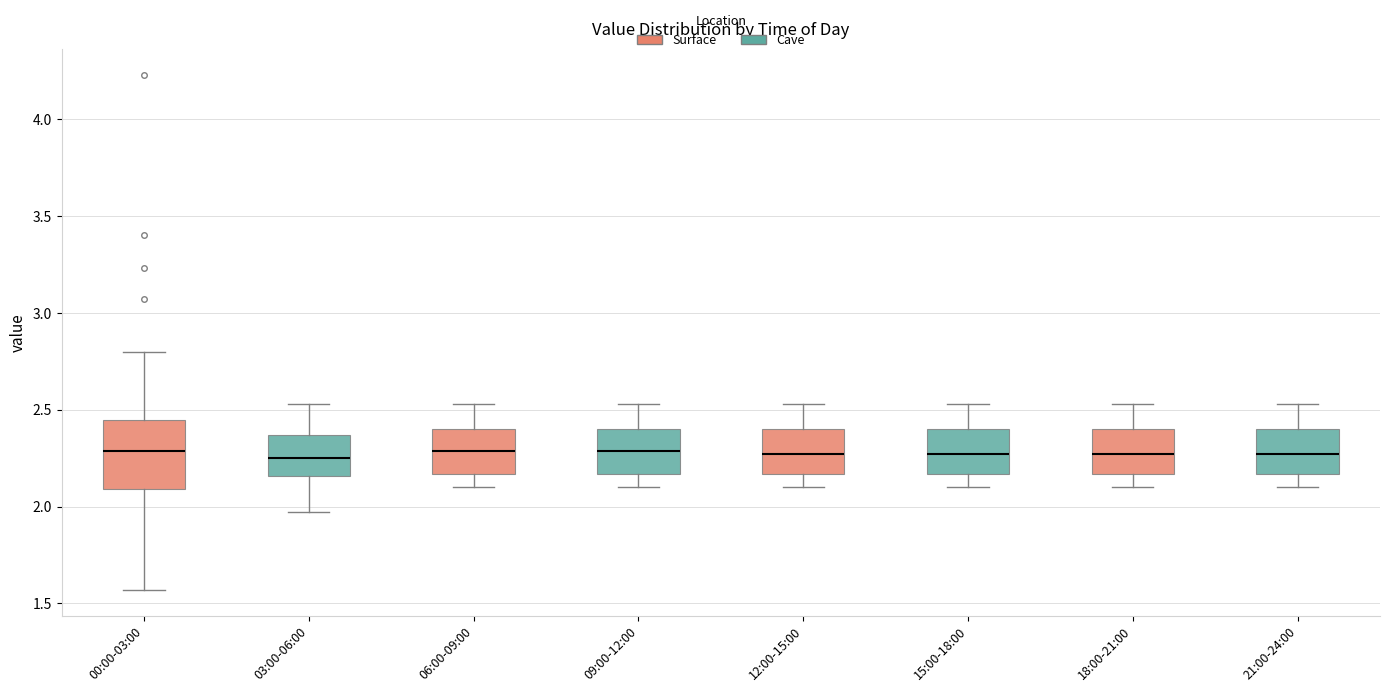

Which box is the tallest, from its lower edge to its upper edge?

00:00-03:00